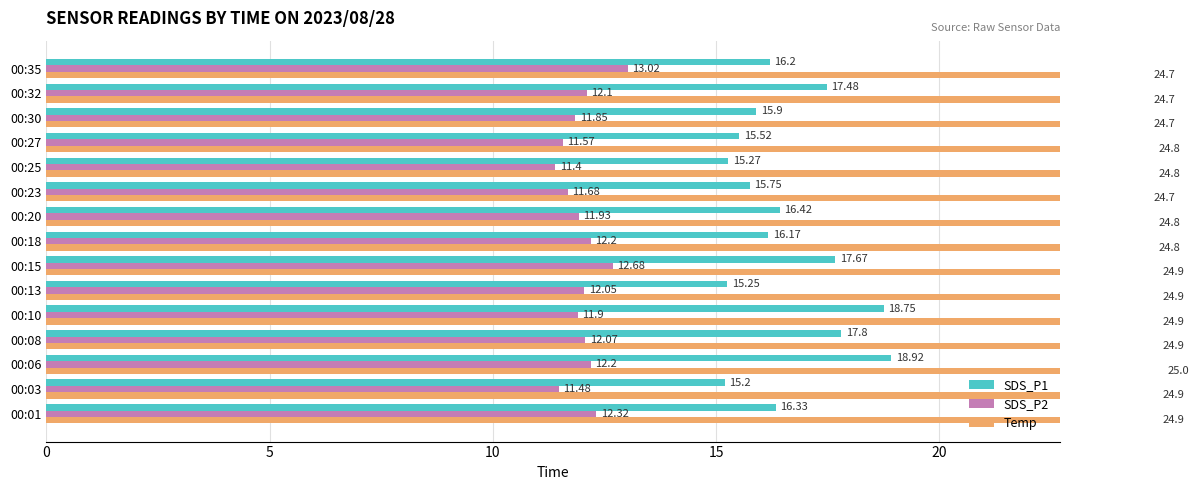

At 00:27, list the series in order from smallest to largest.

SDS_P2, SDS_P1, Temp